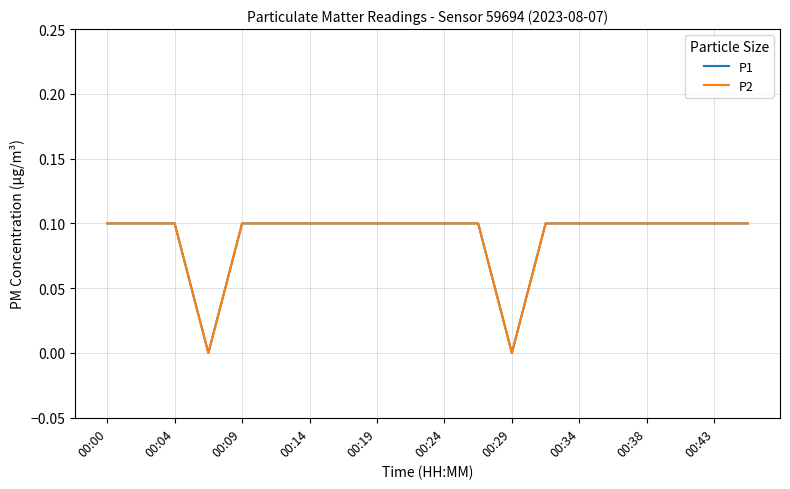

True or false: P1 has more than 1 points higher than both neighbors.

False